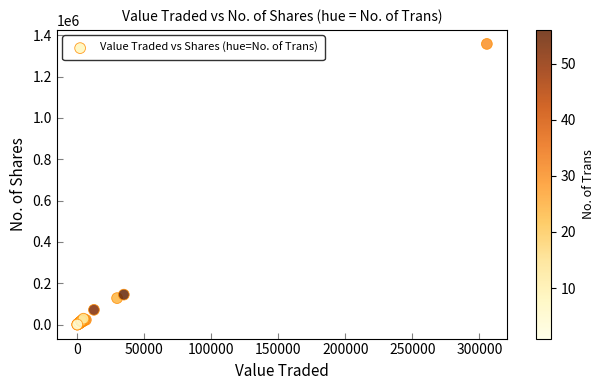

What Y value in the scatter plot is closest to 678860?

144822